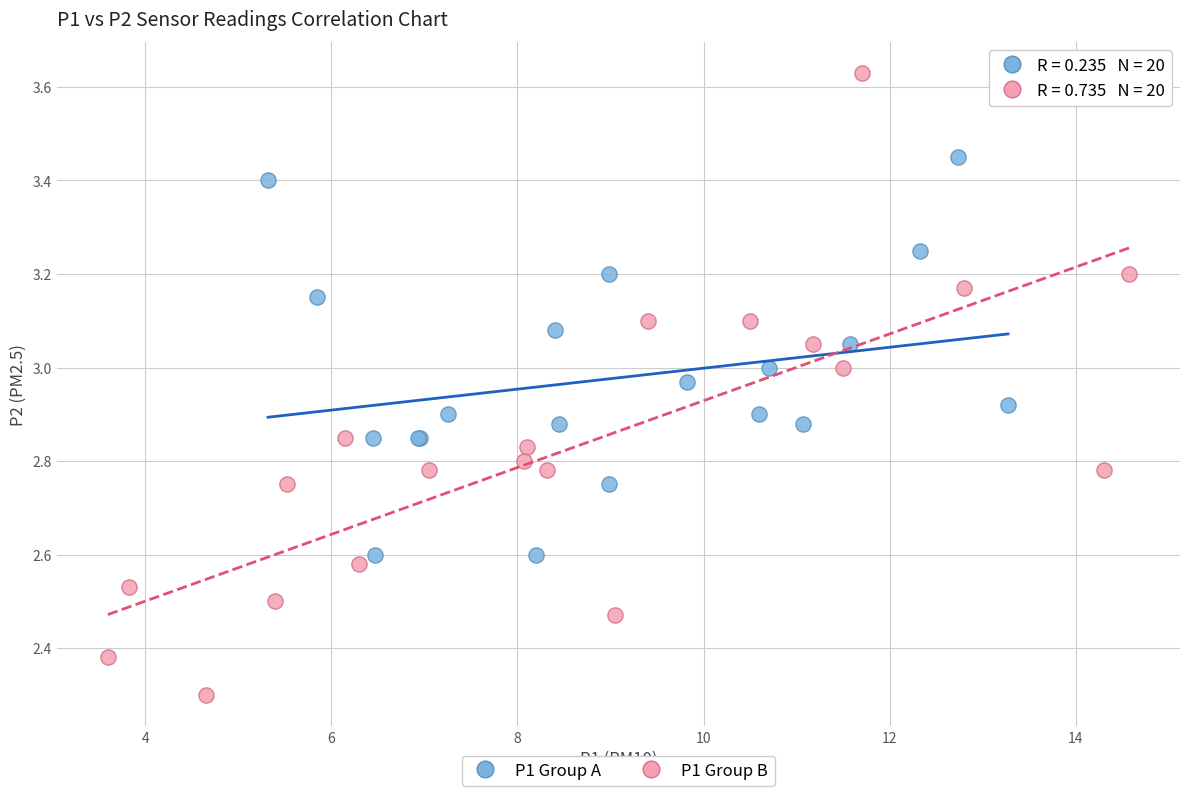

Which series has the widest spread of Y values?

P1 Group B